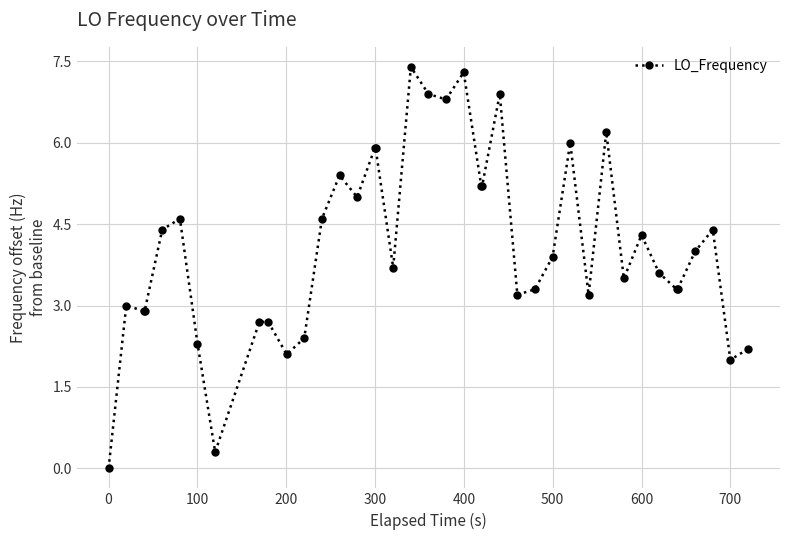

What is the maximum value shown in the chart?

7.4